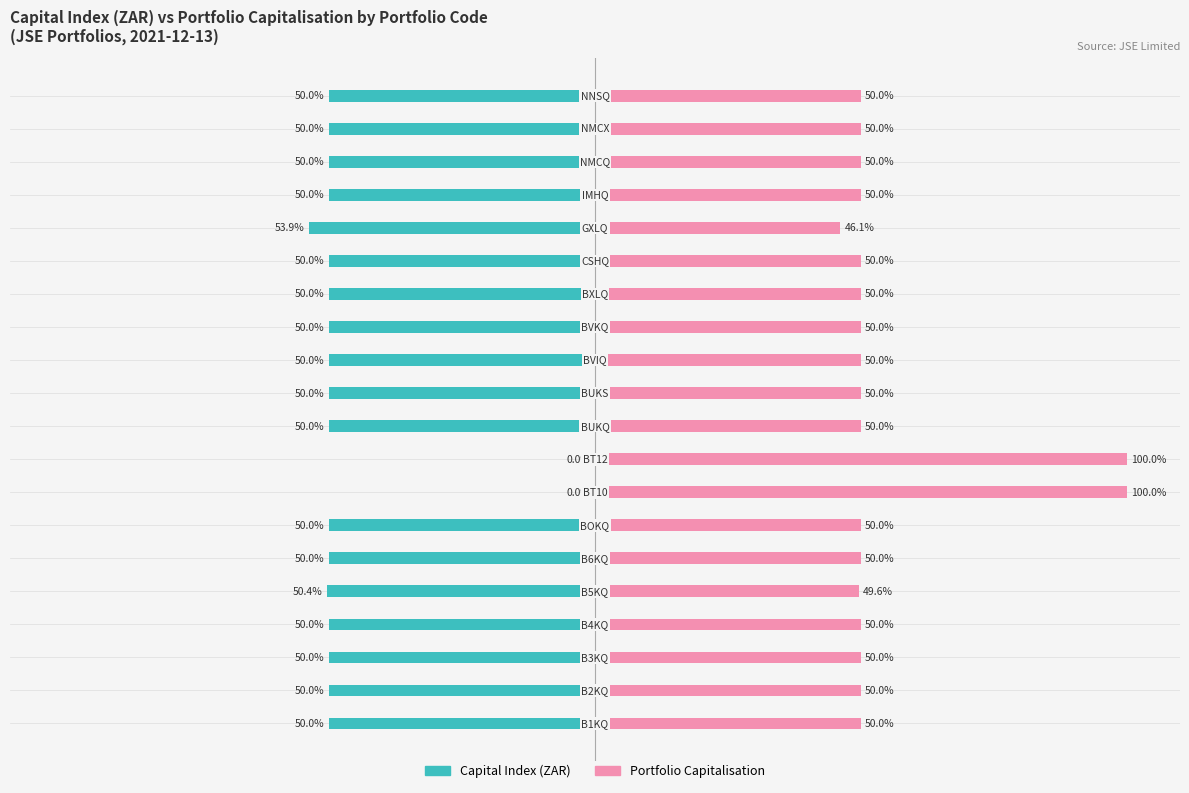

Which series changed the most between 12 and 13?

Capital Index (ZAR)